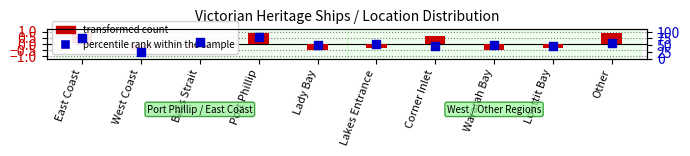

Is the value of transformed count at Louttit Bay greater than the value of percentile rank within the sample at Louttit Bay?

No